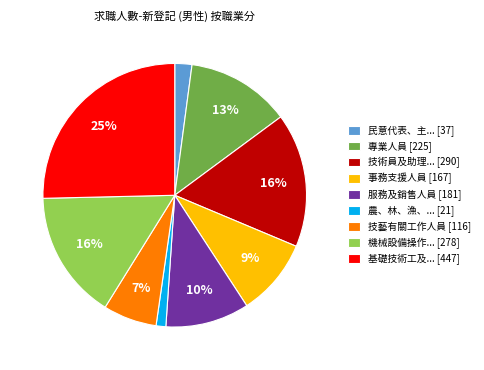

What is the largest slice in the pie chart?

基礎技術工及... [447]